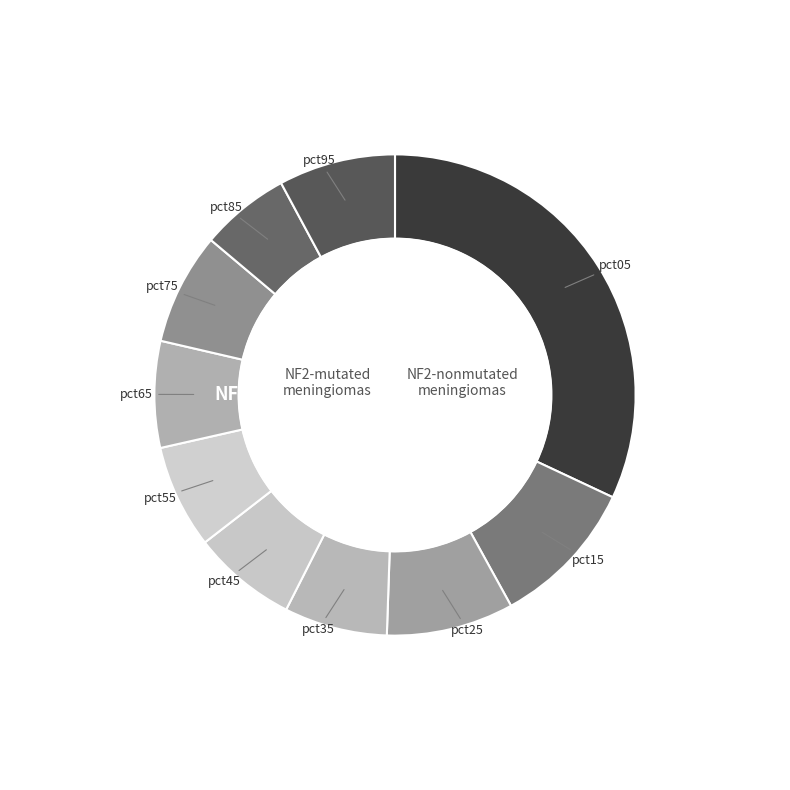

Does any single category account for the majority?

No